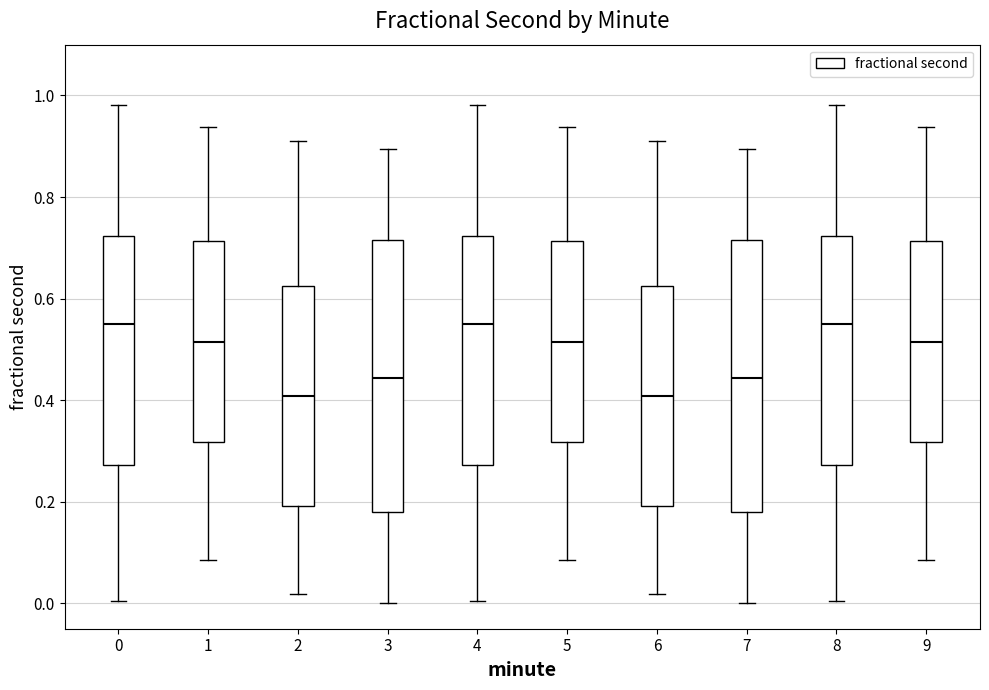

Reading left to right, read every box against the y-axis: the position of its median line, the range the box covers, and the ends of its whiskers. The values are not printed on the chart, so give them approximately, as read against the axis.

0: median 0.54, box 0.28 to 0.72, whiskers 0.00 to 0.98
1: median 0.52, box 0.32 to 0.72, whiskers 0.08 to 0.94
2: median 0.40, box 0.20 to 0.62, whiskers 0.02 to 0.90
3: median 0.44, box 0.18 to 0.72, whiskers 0.00 to 0.90
4: median 0.54, box 0.28 to 0.72, whiskers 0.00 to 0.98
5: median 0.52, box 0.32 to 0.72, whiskers 0.08 to 0.94
6: median 0.40, box 0.20 to 0.62, whiskers 0.02 to 0.90
7: median 0.44, box 0.18 to 0.72, whiskers 0.00 to 0.90
8: median 0.54, box 0.28 to 0.72, whiskers 0.00 to 0.98
9: median 0.52, box 0.32 to 0.72, whiskers 0.08 to 0.94